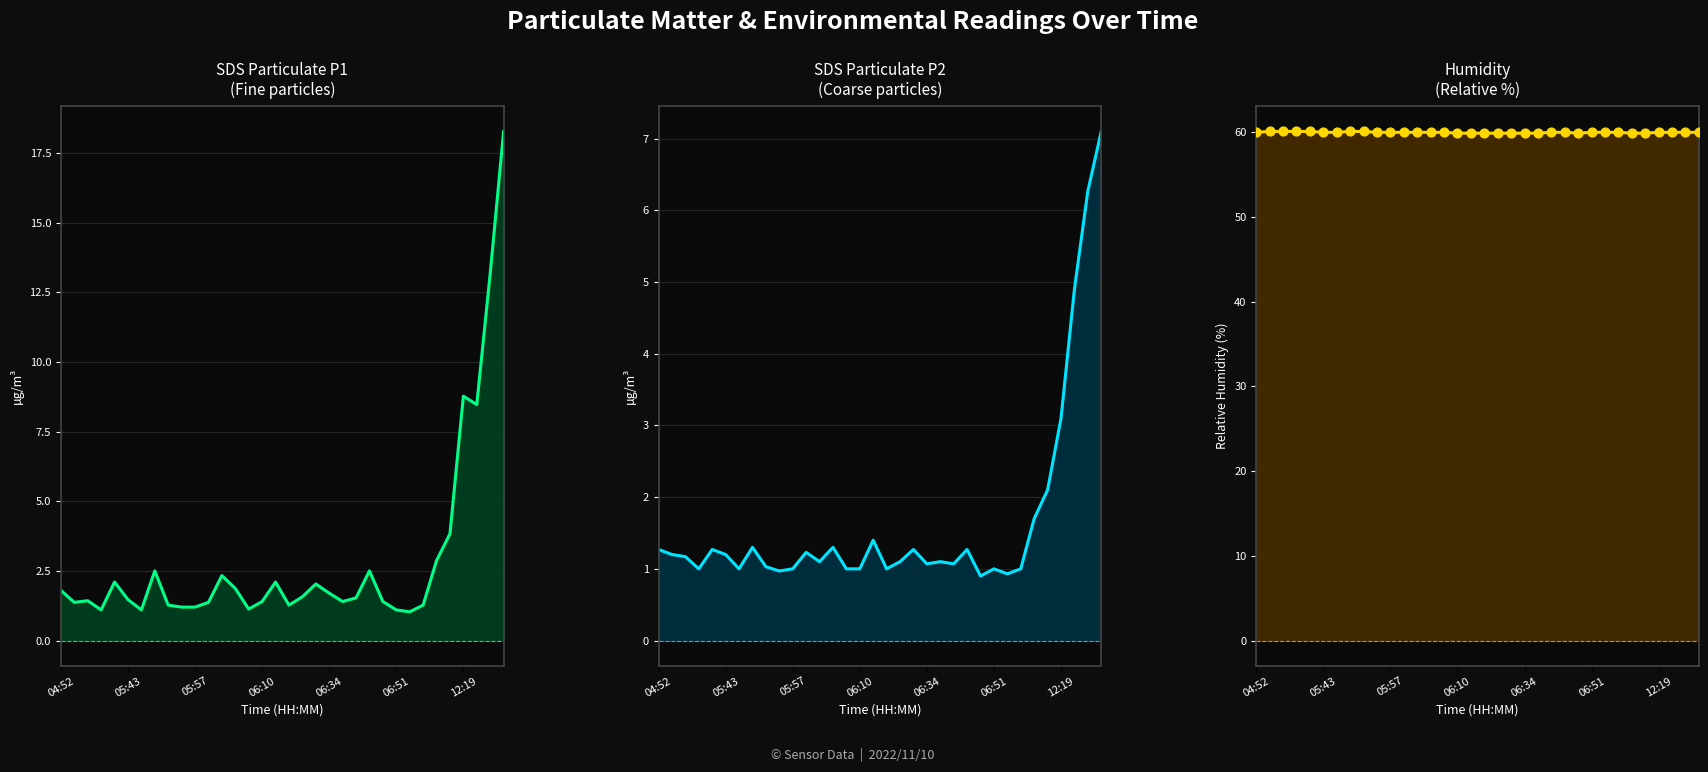

Which series has the largest Y range (max minus min)?

SDS_P1_line